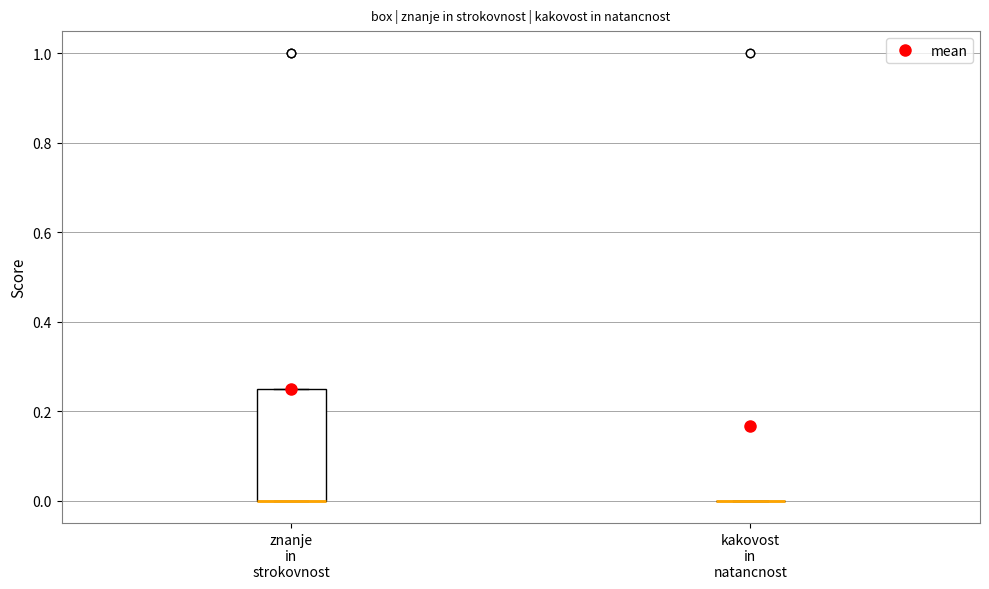

Comparing the boxes themselves (not the whiskers), which one is the tallest?

znanje in strokovnost